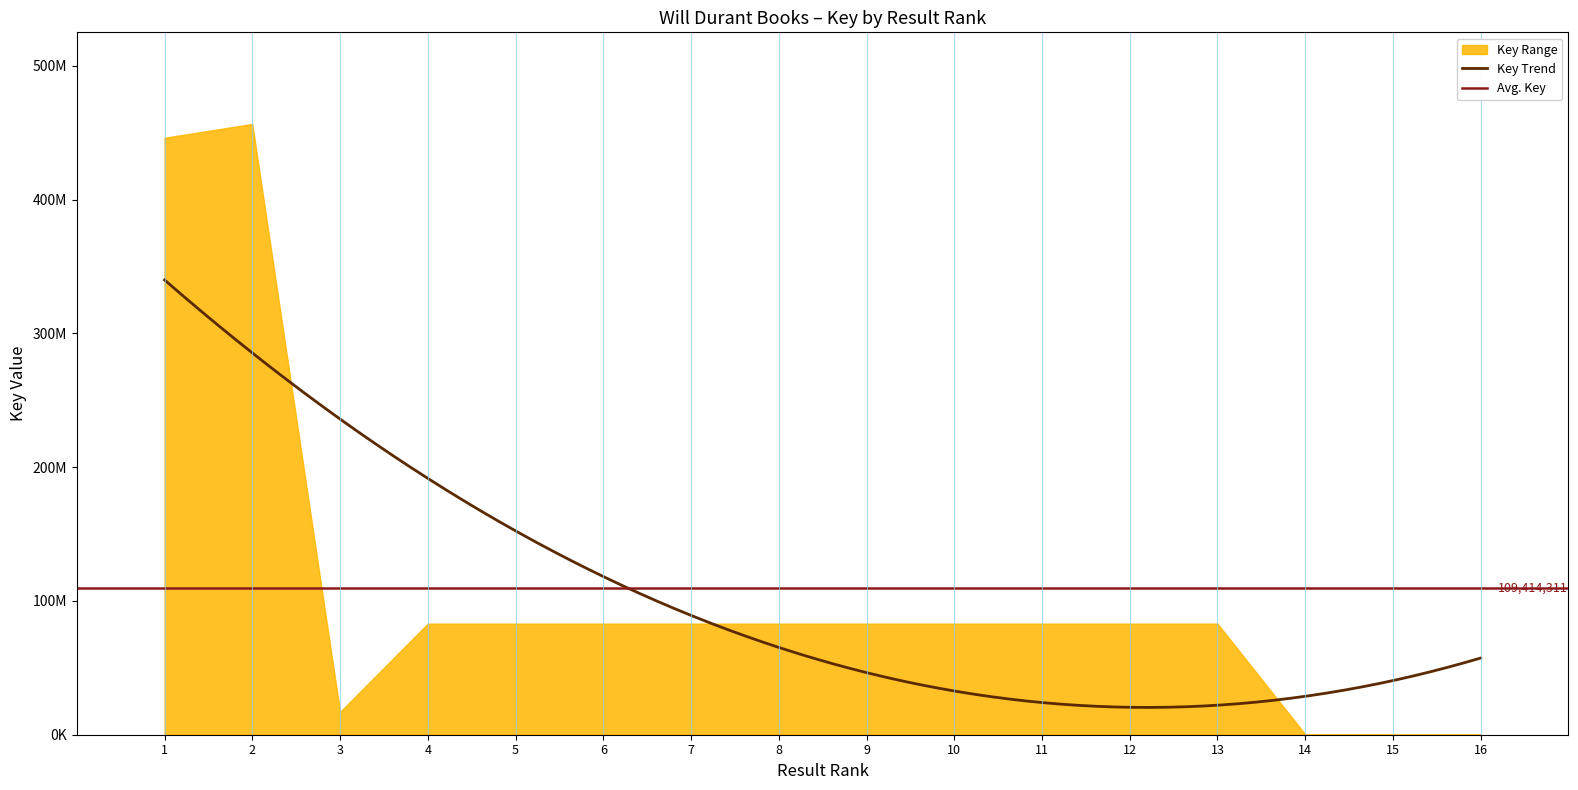

At which label is the value closest to 228307485?

13